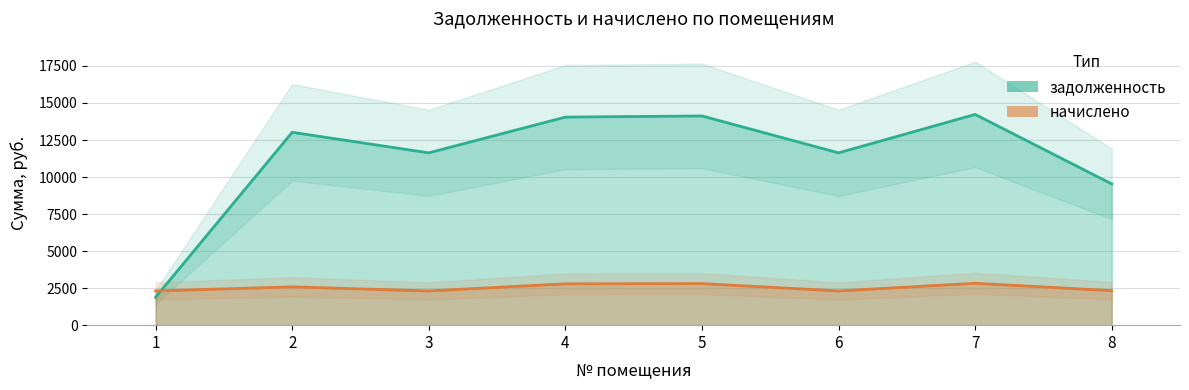

Which label corresponds to the smallest value in the chart?

1